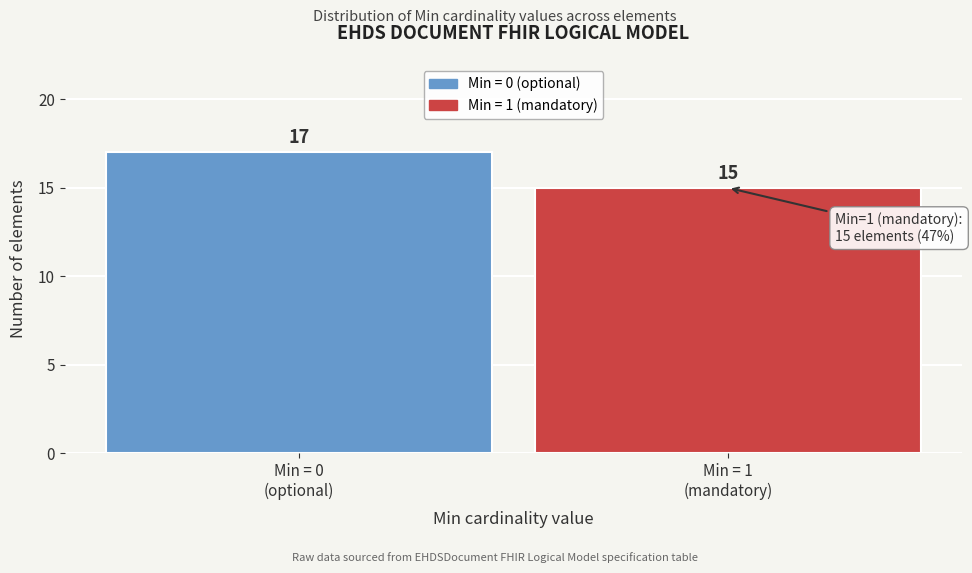

Reading left to right, list all the values displayed in this chart.

17	15